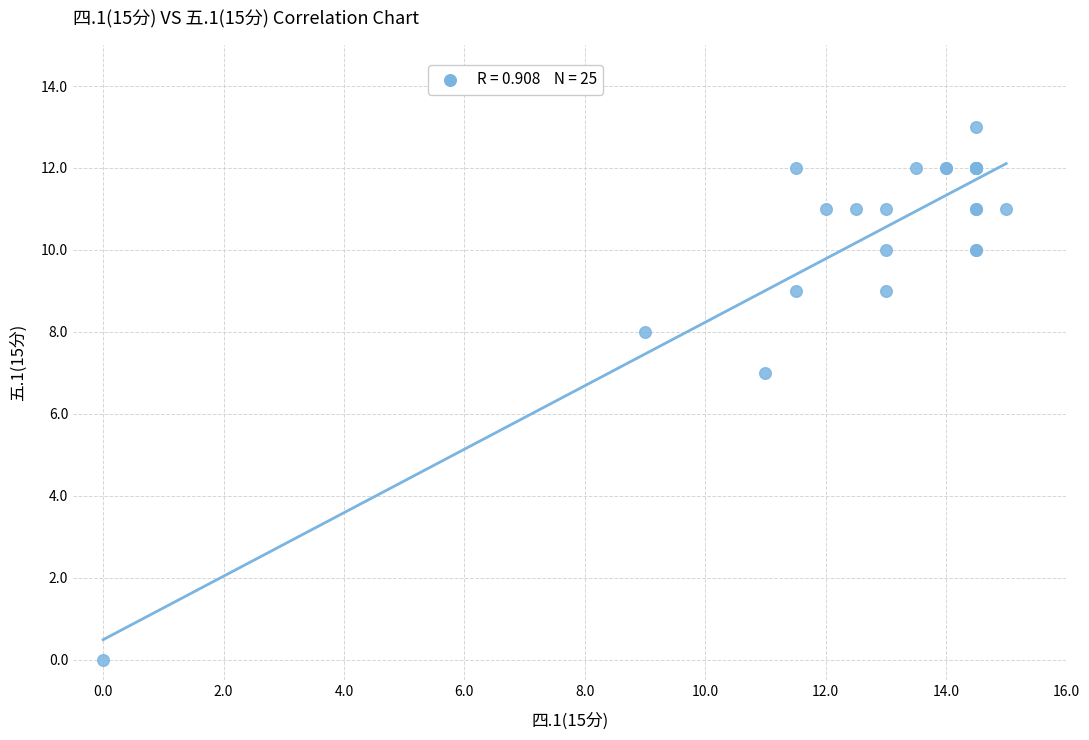

What Y value in the scatter plot is closest to 6?

7